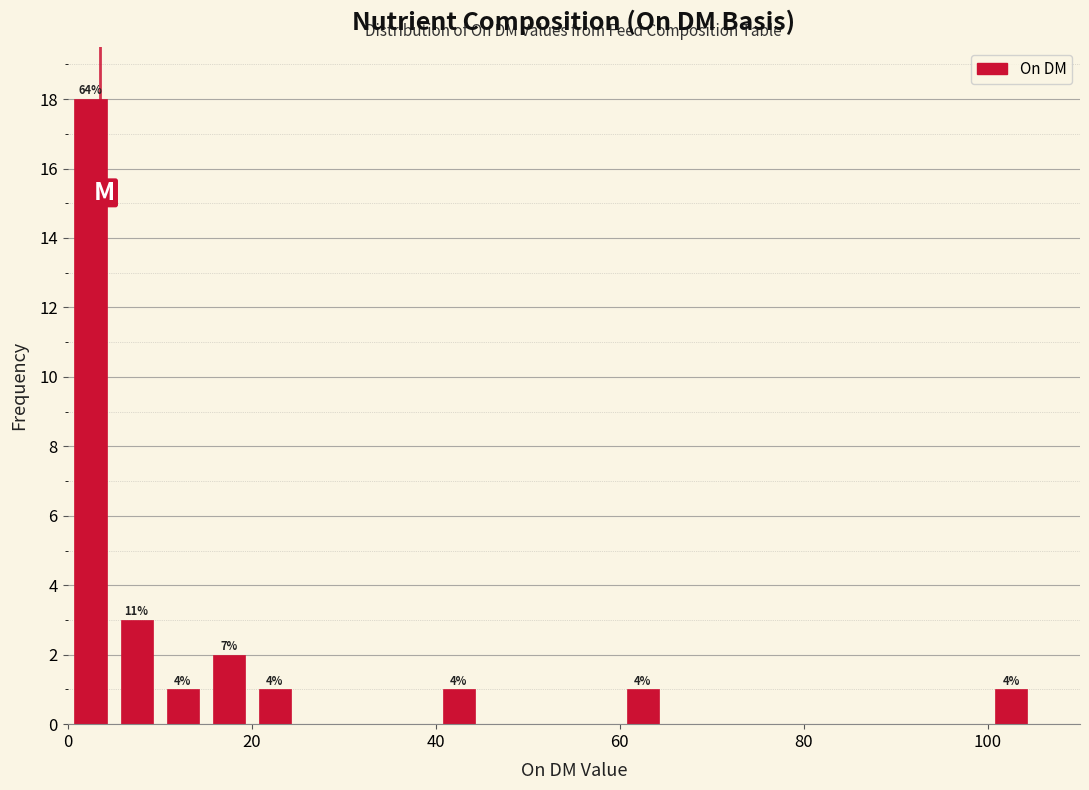

Read against the x-axis, roughly where is the centre of the tallest bar?

2